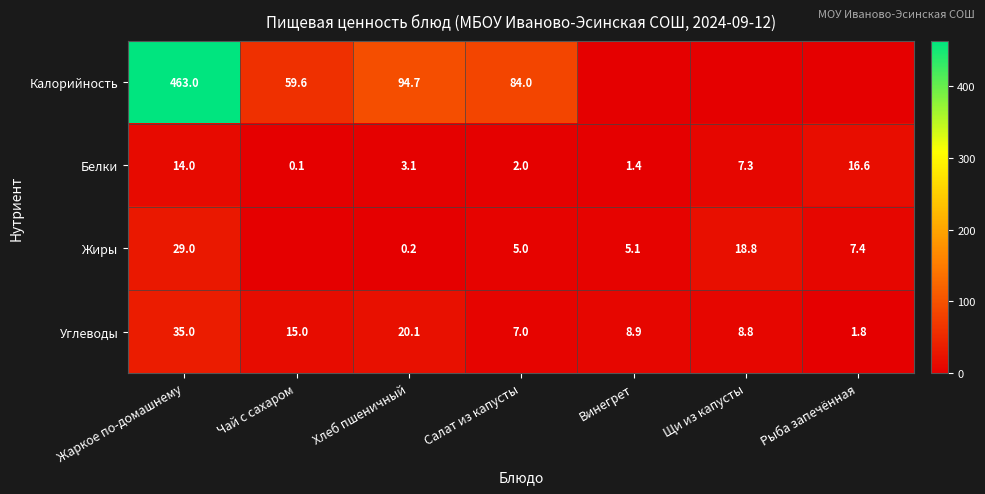

How many data points in Углеводы are above 8?

5